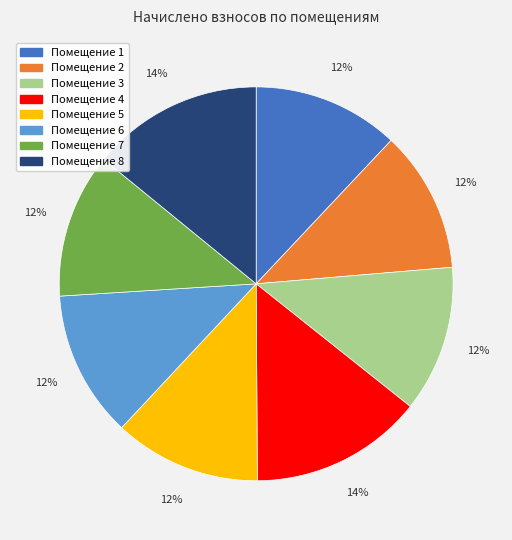

Approximately how many times larger is the value at Помещение 6 compared to Помещение 3?

1.0